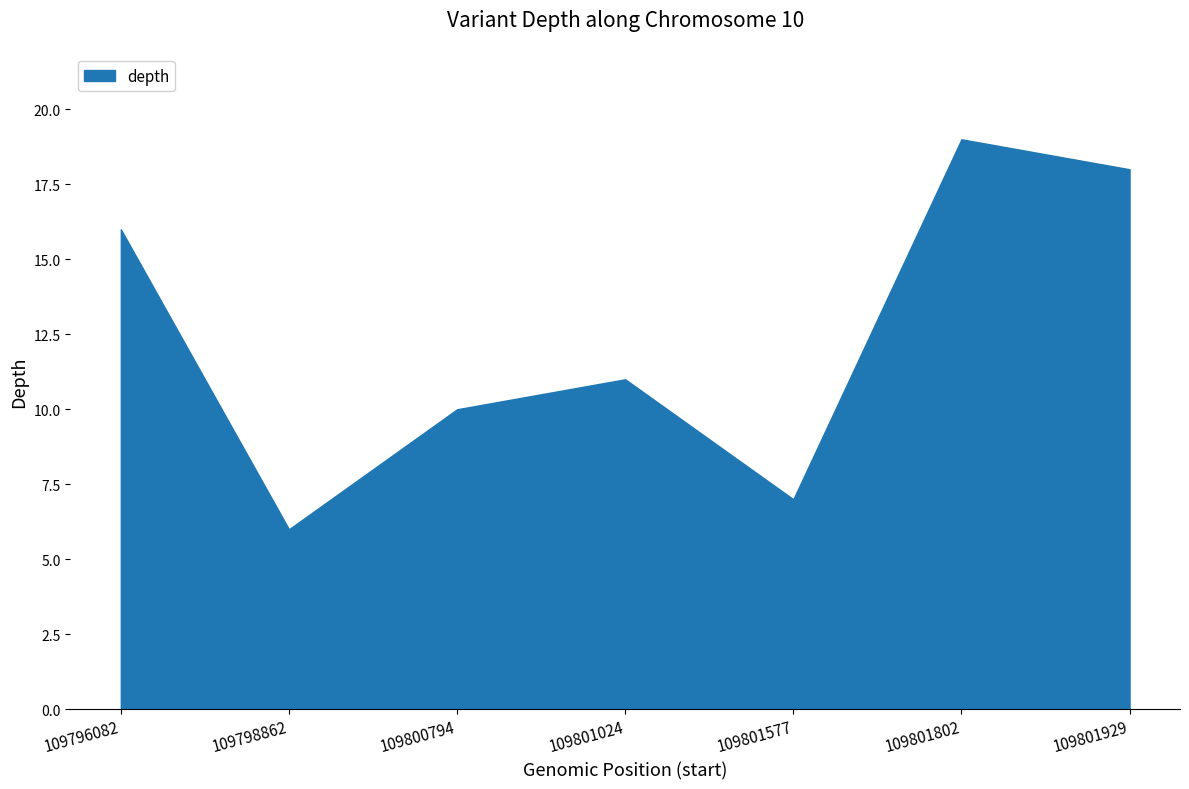

Does the chart have visible grid lines?

No